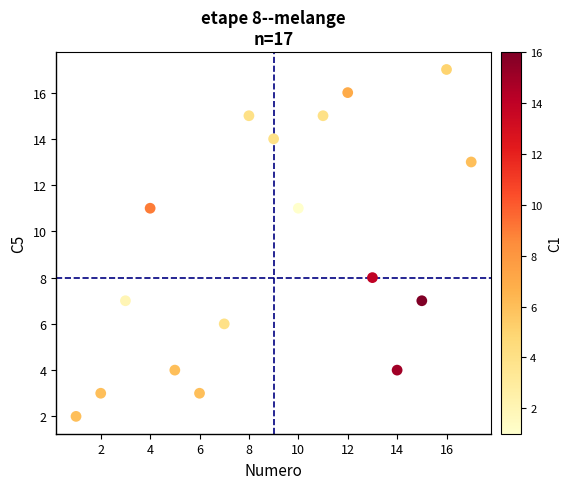

What Y value in the scatter plot is closest to 9?

8